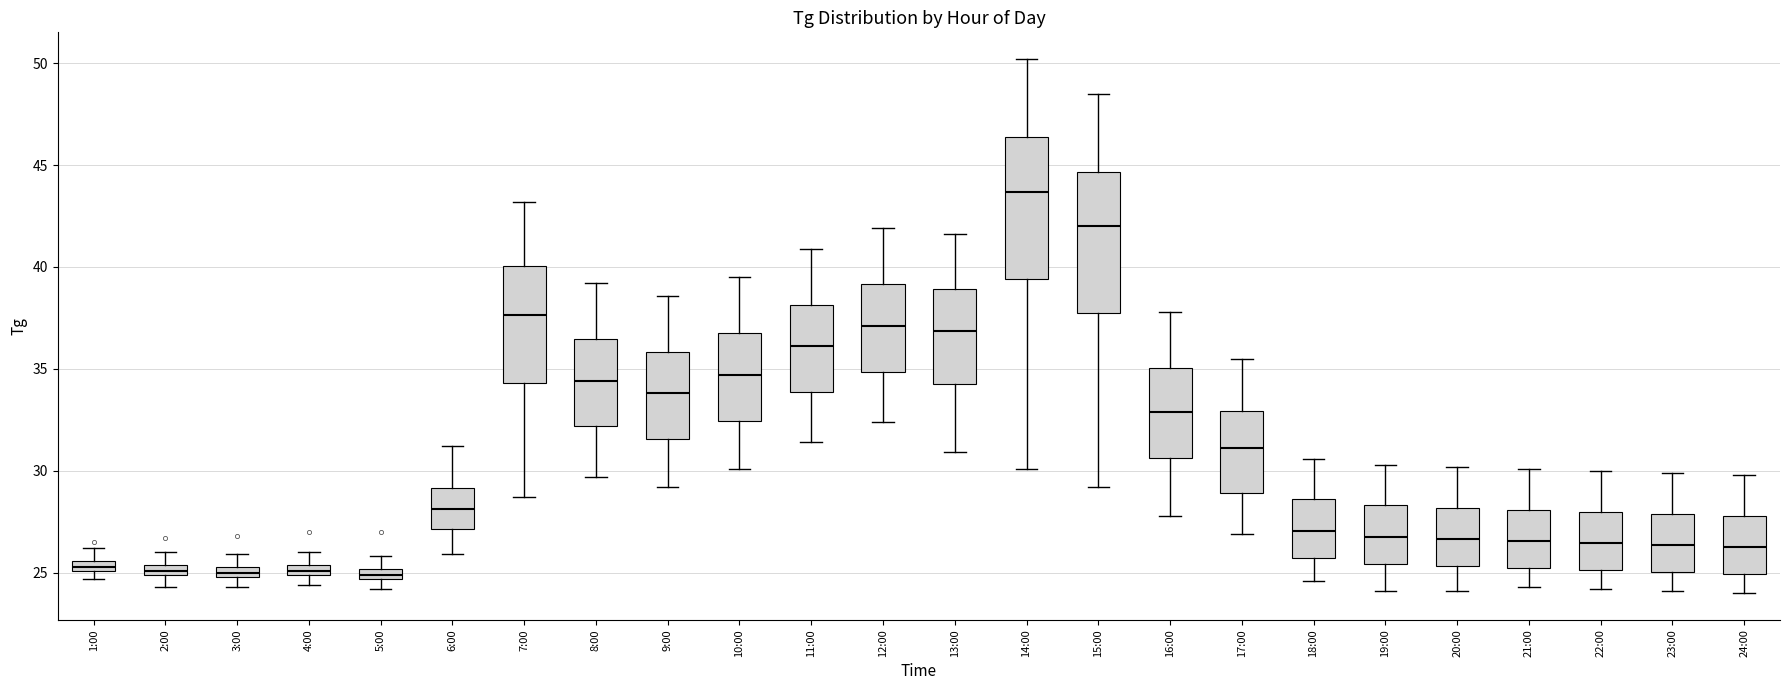

Where does the lower whisker of the box for 11:00 end on the y-axis? The values are not printed on the chart, so give them approximately, as read against the axis.

31.5